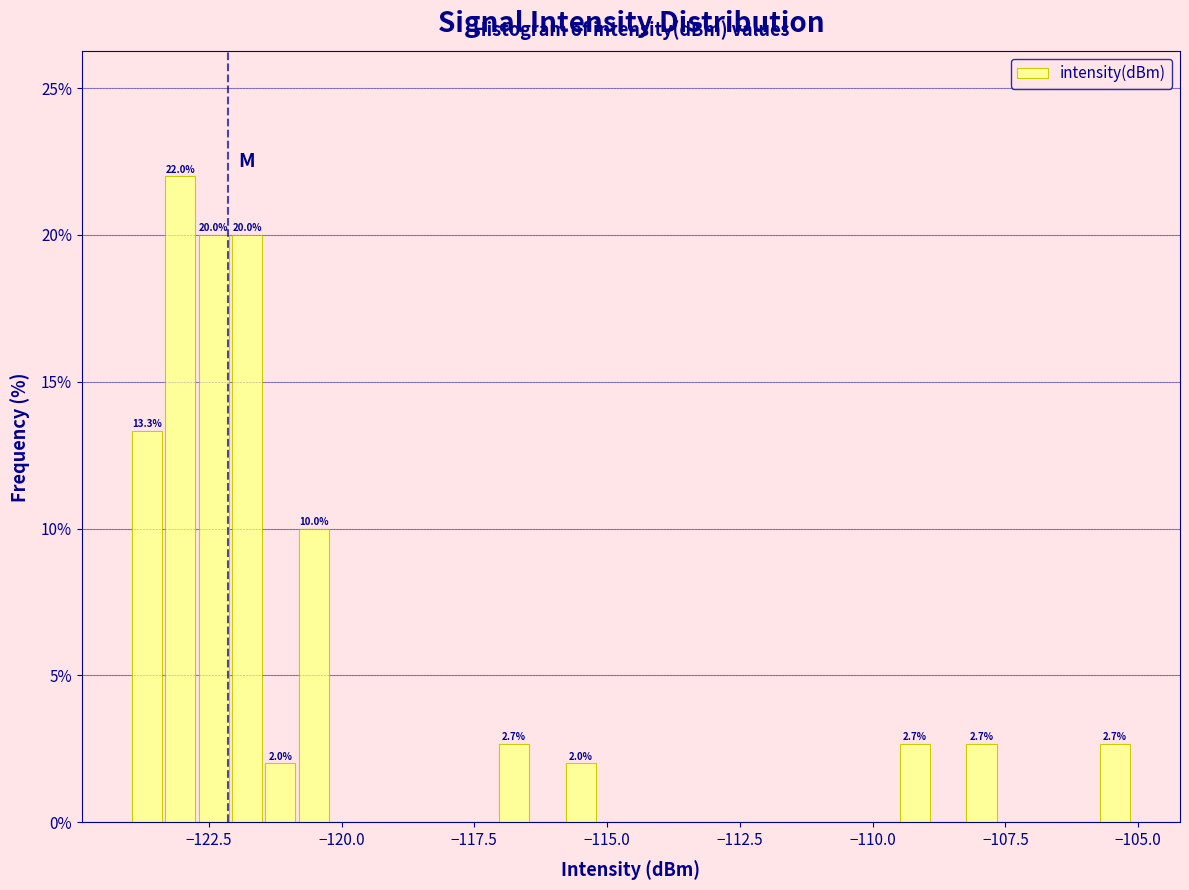

Read against the x-axis, roughly where is the centre of the tallest bar?

-123.0